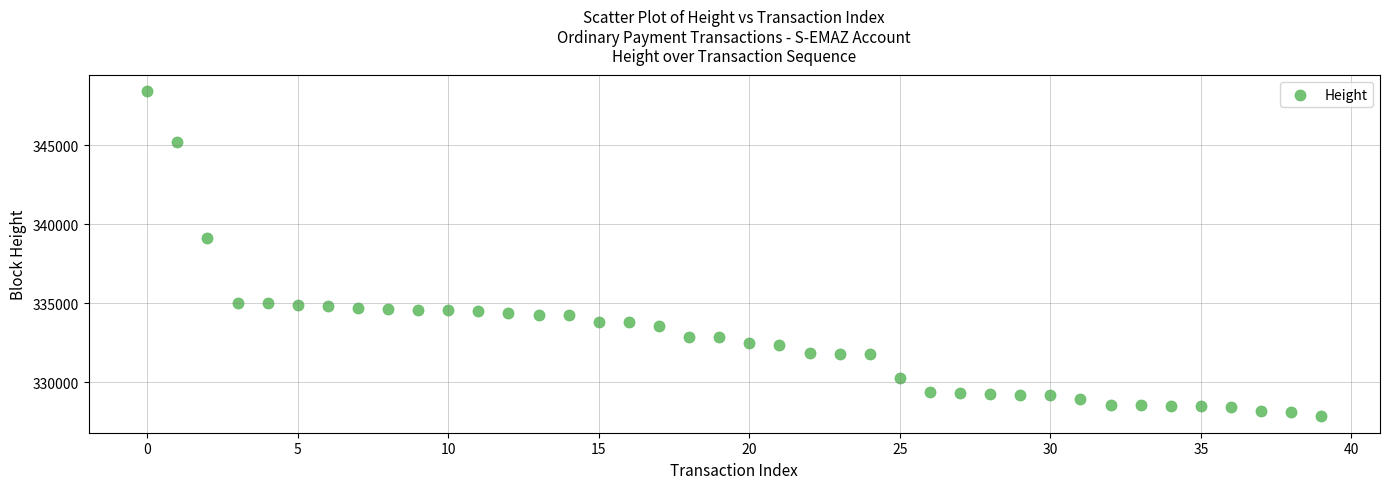

What is the range of Y values (max minus min)?

20579